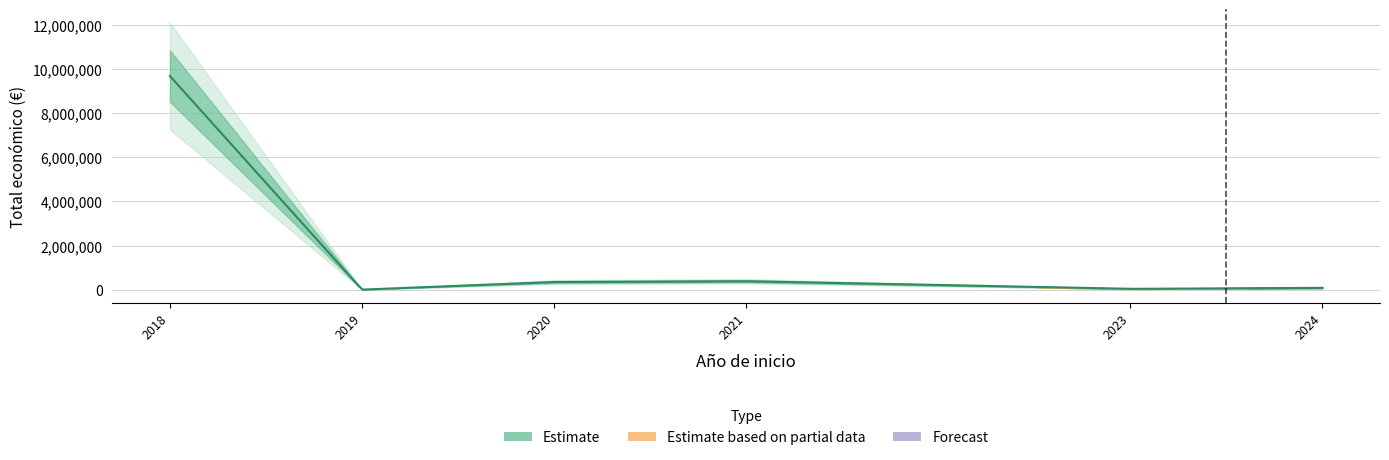

The value of Ano de inicio at 2021 is 789. True or false?

False